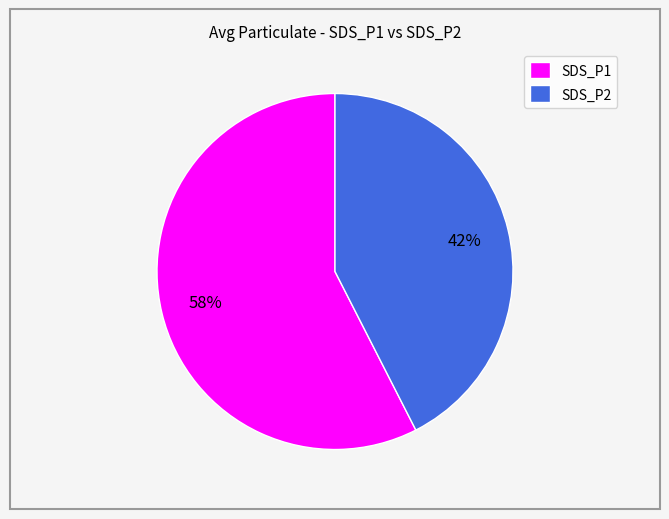

Combined, do SDS_P1 and SDS_P2 account for over 50%?

Yes